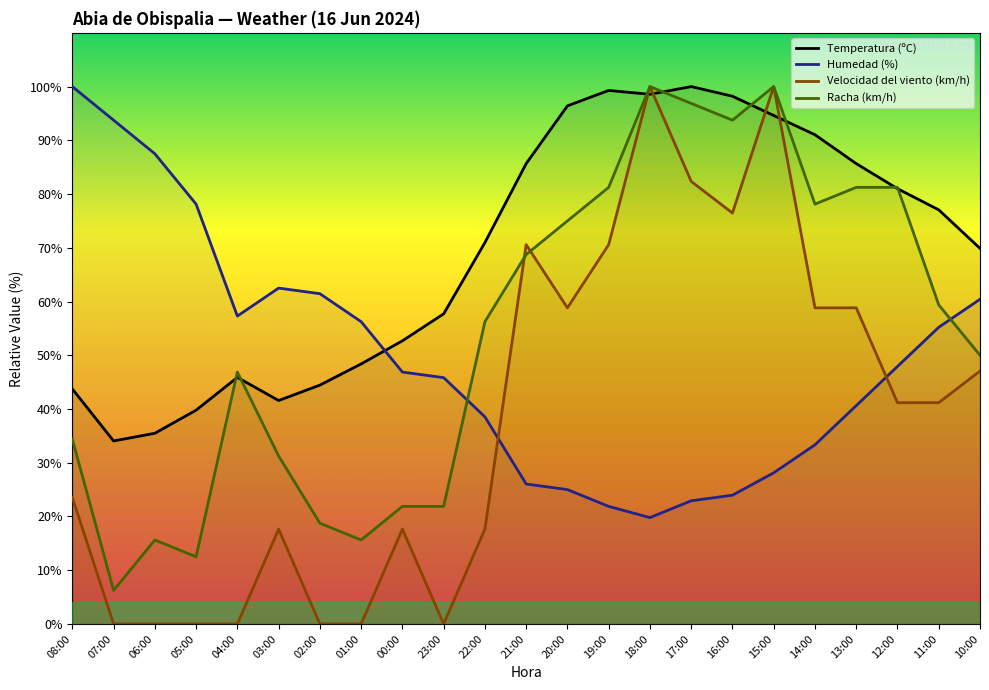

Reading left to right, transcribe all the data shown in this chart.

Temperatura (ºC): 08:00=43.7	07:00=34.1	06:00=35.5	05:00=39.8	04:00=45.9	03:00=41.6	02:00=44.4	01:00=48.4	00:00=52.7	23:00=57.7	22:00=71.0	21:00=85.7	20:00=96.4	19:00=99.3	18:00=98.6	17:00=100.0	16:00=98.2	15:00=94.6	14:00=91.0	13:00=85.7	12:00=81.0	11:00=77.1	10:00=69.9
Humedad (%): 08:00=100.0	07:00=93.8	06:00=87.5	05:00=78.1	04:00=57.3	03:00=62.5	02:00=61.5	01:00=56.2	00:00=46.9	23:00=45.8	22:00=38.5	21:00=26.0	20:00=25.0	19:00=21.9	18:00=19.8	17:00=22.9	16:00=24.0	15:00=28.1	14:00=33.3	13:00=40.6	12:00=47.9	11:00=55.2	10:00=60.4
Velocidad del viento (km/h): 08:00=23.5	07:00=0.0	06:00=0.0	05:00=0.0	04:00=0.0	03:00=17.6	02:00=0.0	01:00=0.0	00:00=17.6	23:00=0.0	22:00=17.6	21:00=70.6	20:00=58.8	19:00=70.6	18:00=100.0	17:00=82.4	16:00=76.5	15:00=100.0	14:00=58.8	13:00=58.8	12:00=41.2	11:00=41.2	10:00=47.1
Racha (km/h): 08:00=34.4	07:00=6.2	06:00=15.6	05:00=12.5	04:00=46.9	03:00=31.2	02:00=18.8	01:00=15.6	00:00=21.9	23:00=21.9	22:00=56.2	21:00=68.8	20:00=75.0	19:00=81.2	18:00=100.0	17:00=96.9	16:00=93.8	15:00=100.0	14:00=78.1	13:00=81.2	12:00=81.2	11:00=59.4	10:00=50.0